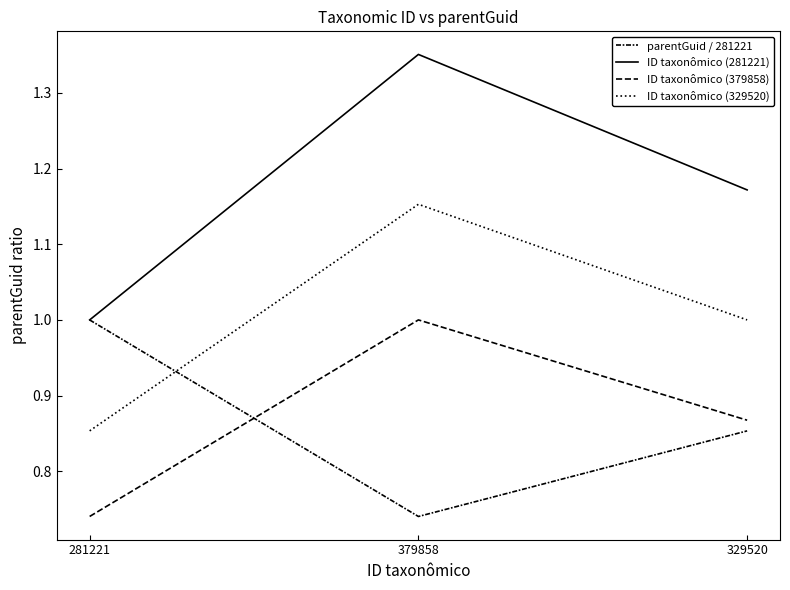

Between 379858 and 329520, which is larger?

329520